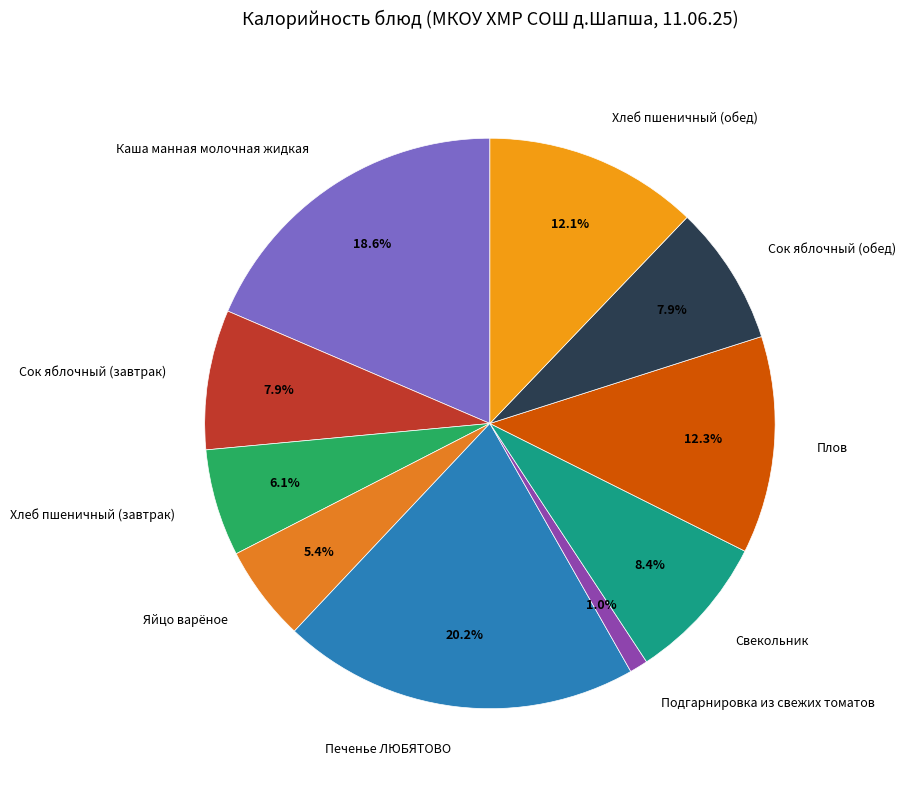

Count the number of slices in the pie.

10